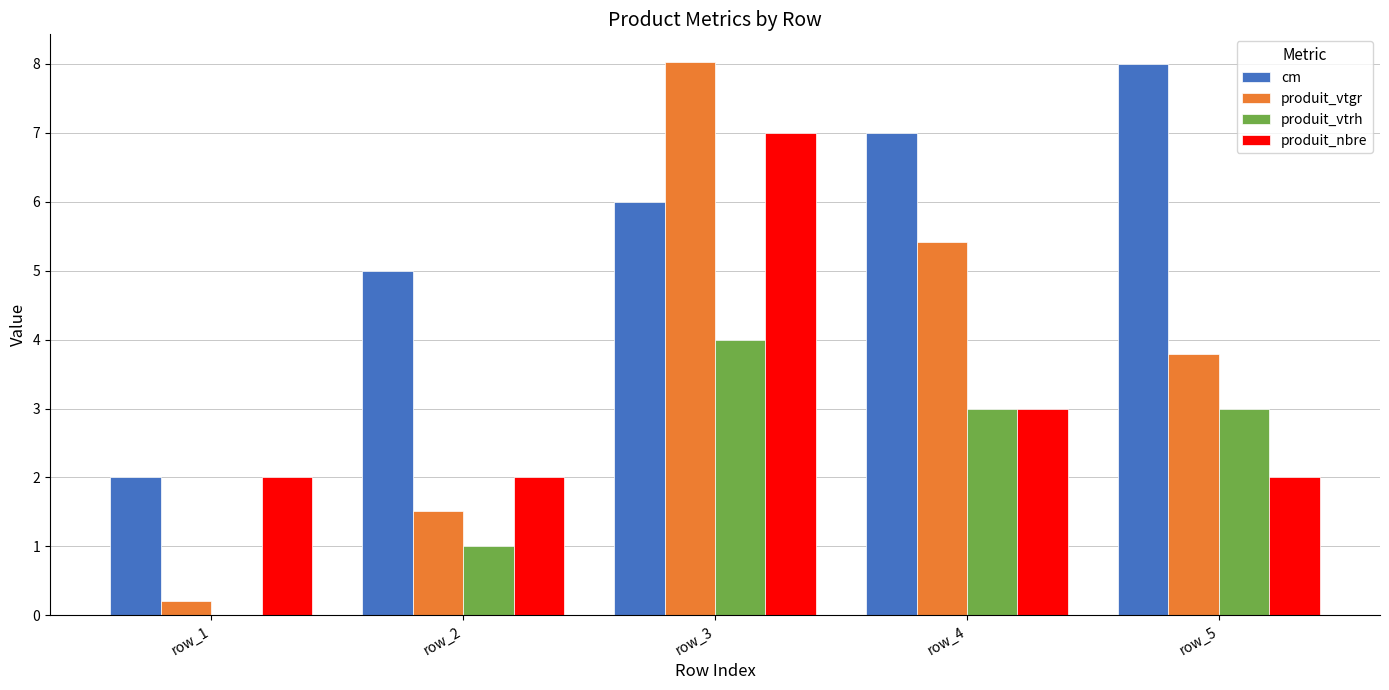

The value of cm at row_2 is 7.9. True or false?

False